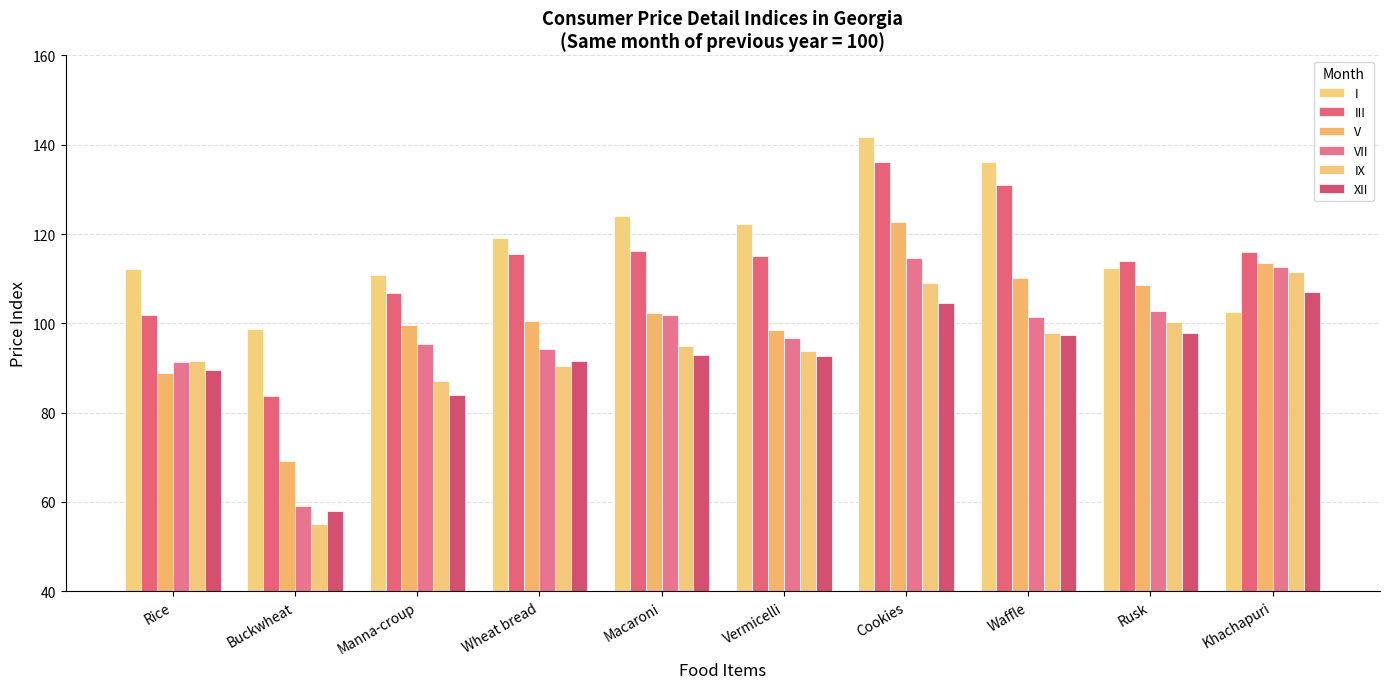

The XII series shows 97.9 at Rusk. True or false?

True